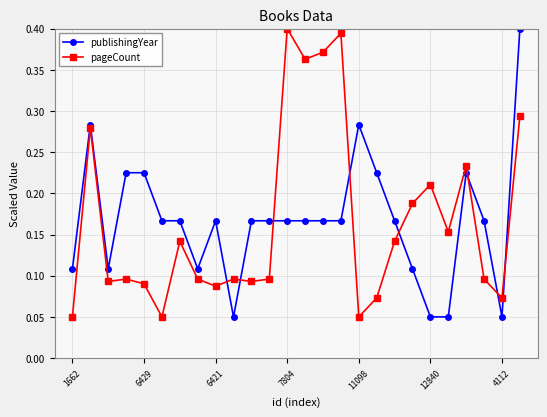

At how many categories does at least one series exceed 0?

26